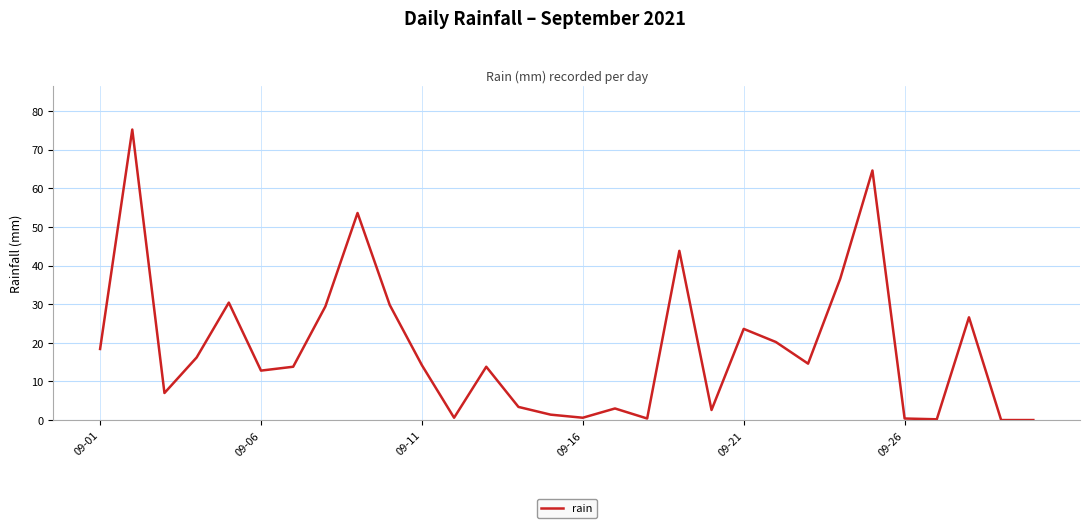

What is the maximum value shown in the chart?

75.2